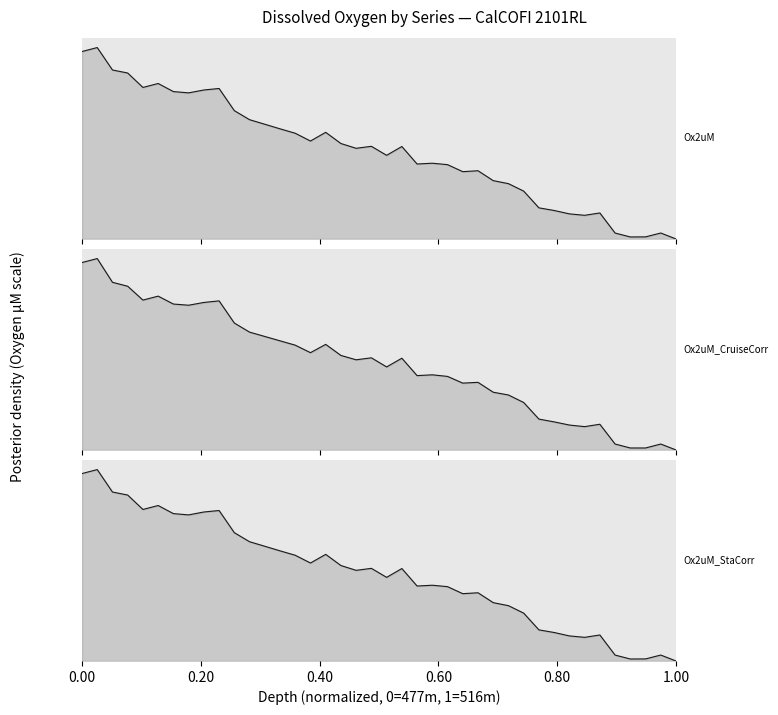

Is the value of Ox2uM_StaCorr at 22 greater than the value of Ox2uM_CruiseCorr at 28?

Yes